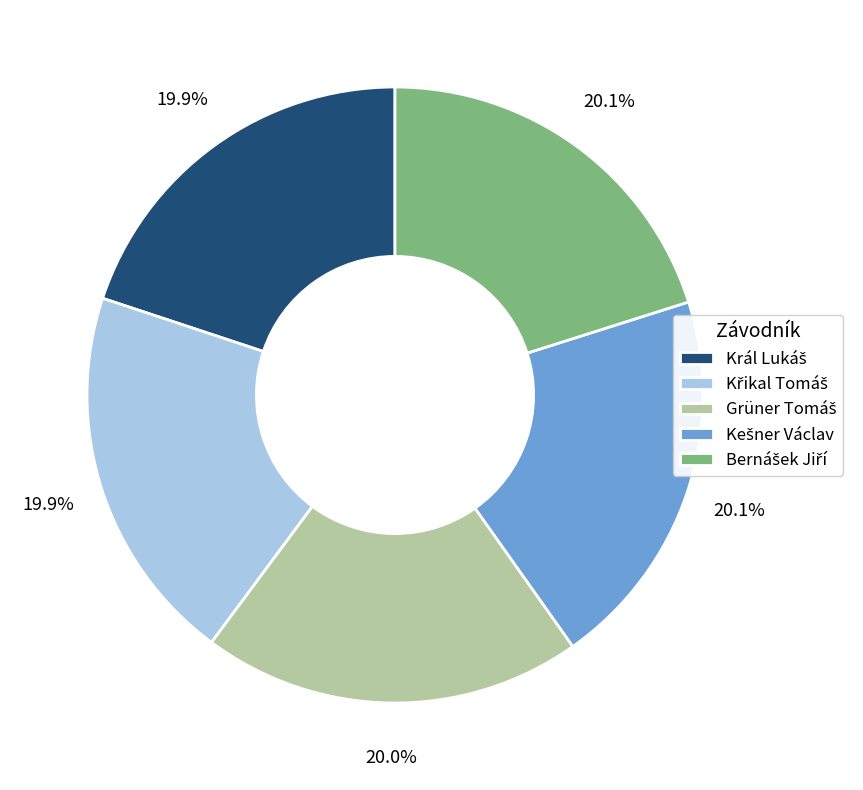

How many segments does this pie chart have?

5